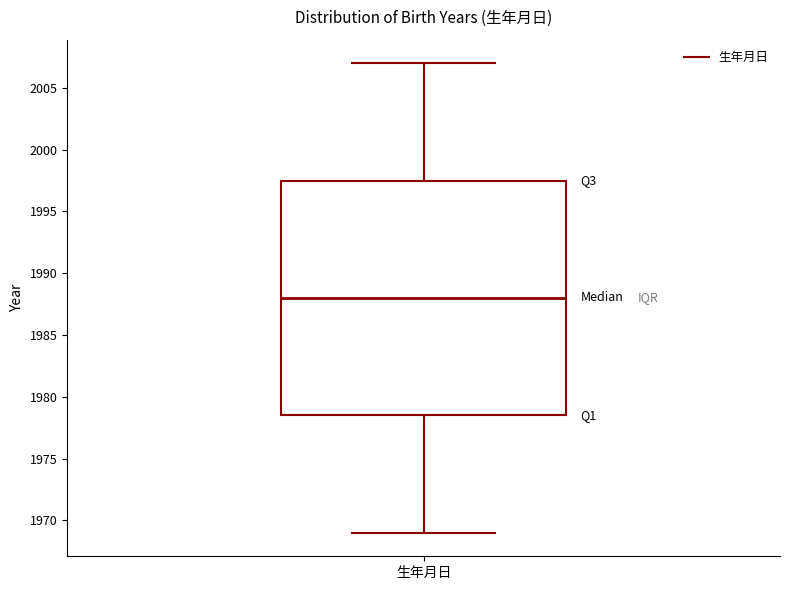

Where is the upper edge of the box for 生年月日 on the y-axis? The values are not printed on the chart, so give them approximately, as read against the axis.

1997.5